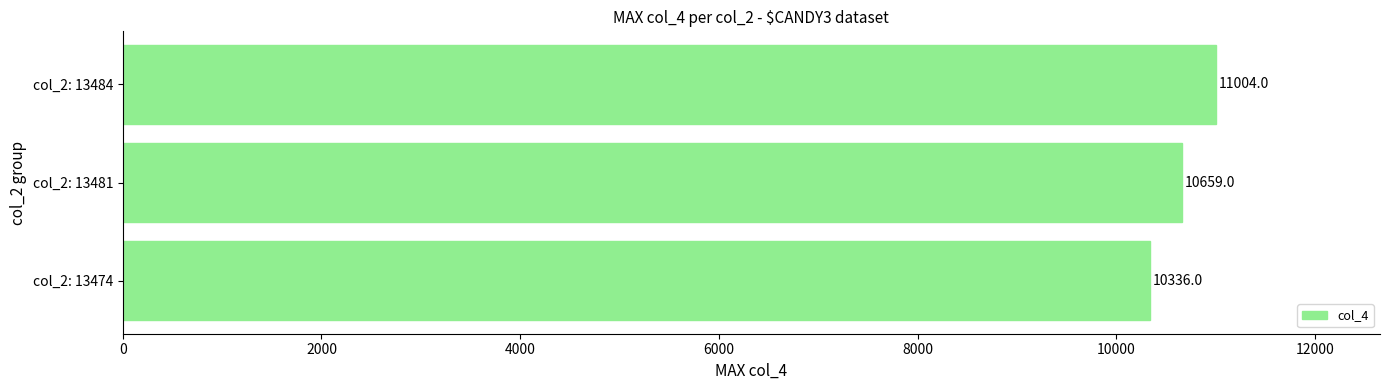

Are the bars grouped side by side (vs. stacked)?

No